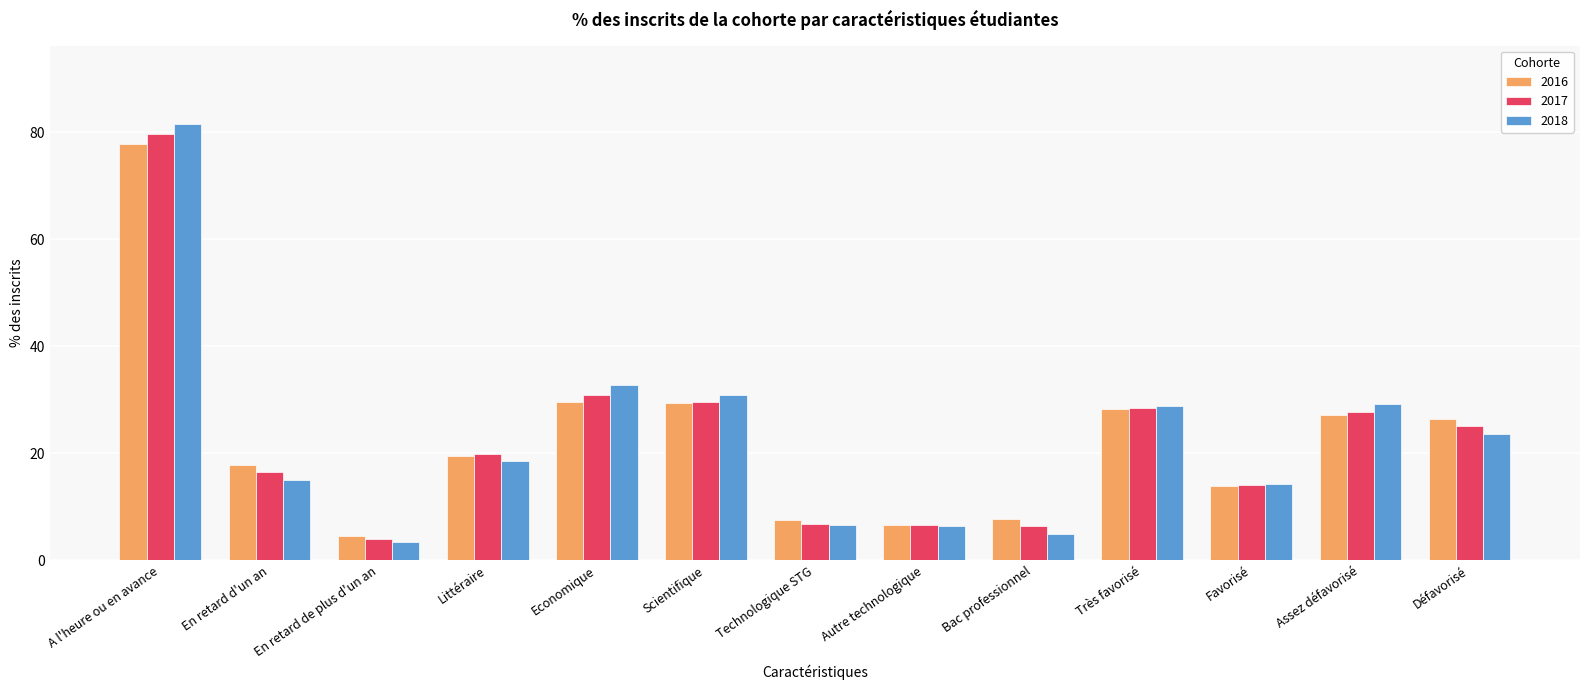

Which category has the lowest value across all series?

En retard de plus d'un an